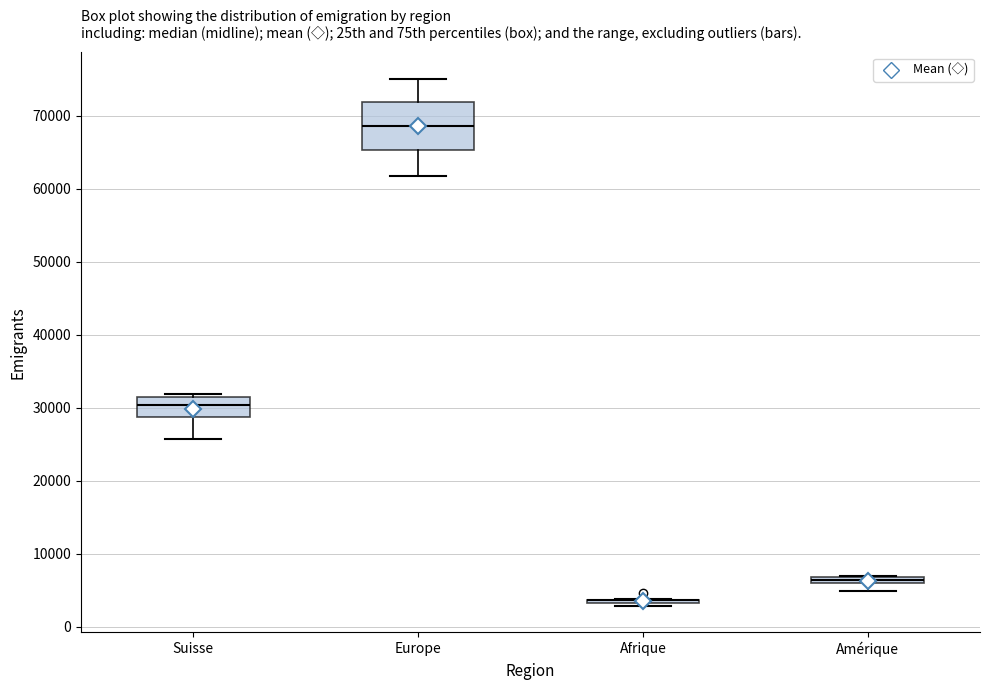

Comparing the boxes themselves (not the whiskers), which one is the tallest?

Europe